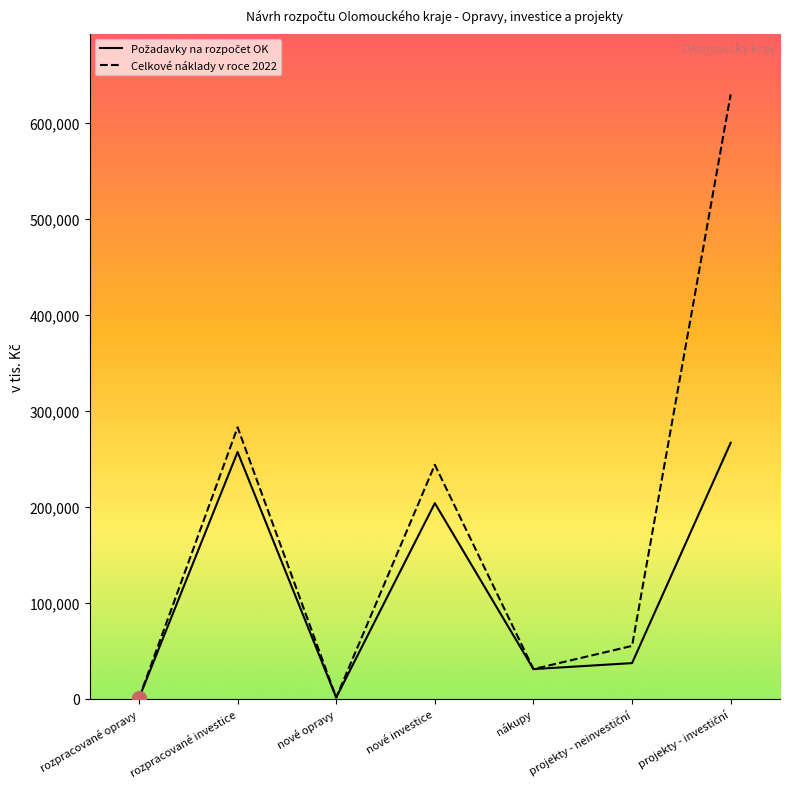

What is the value of the Celkové náklady v roce 2022 point at the 7th from the left?

629613